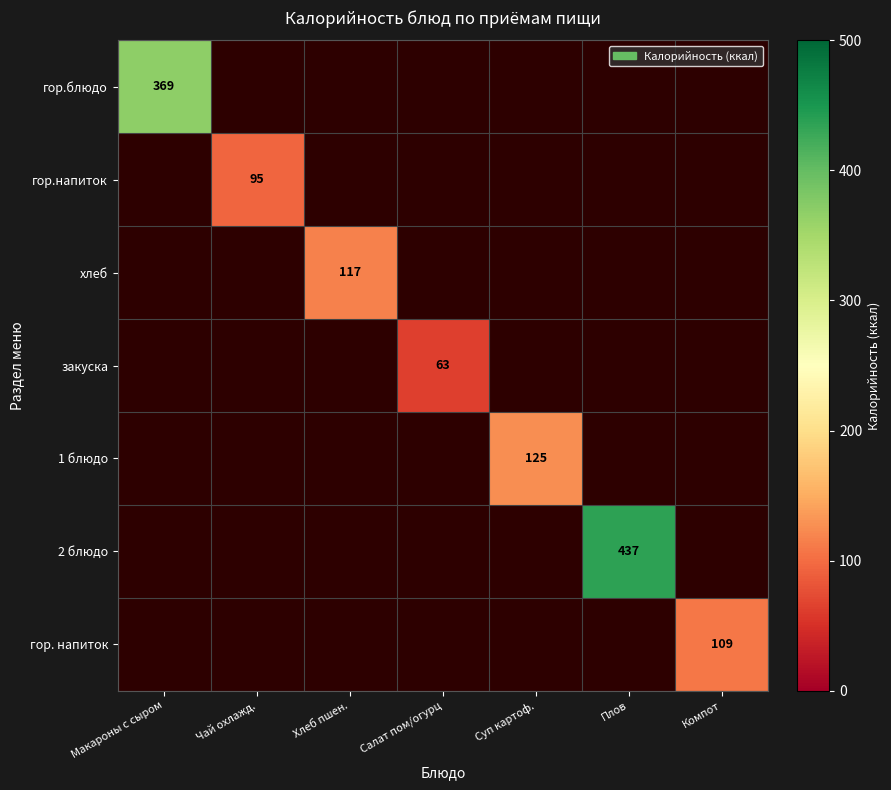

The value of гор.блюдо at Макароны с сыром is 633. True or false?

False